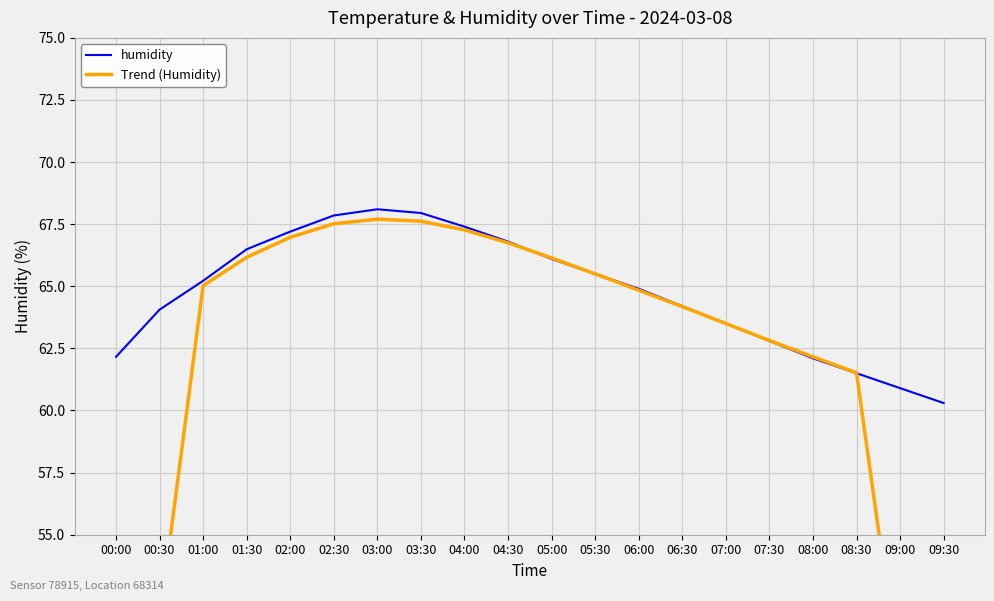

What is the total value across all series at 00:00?

100.4